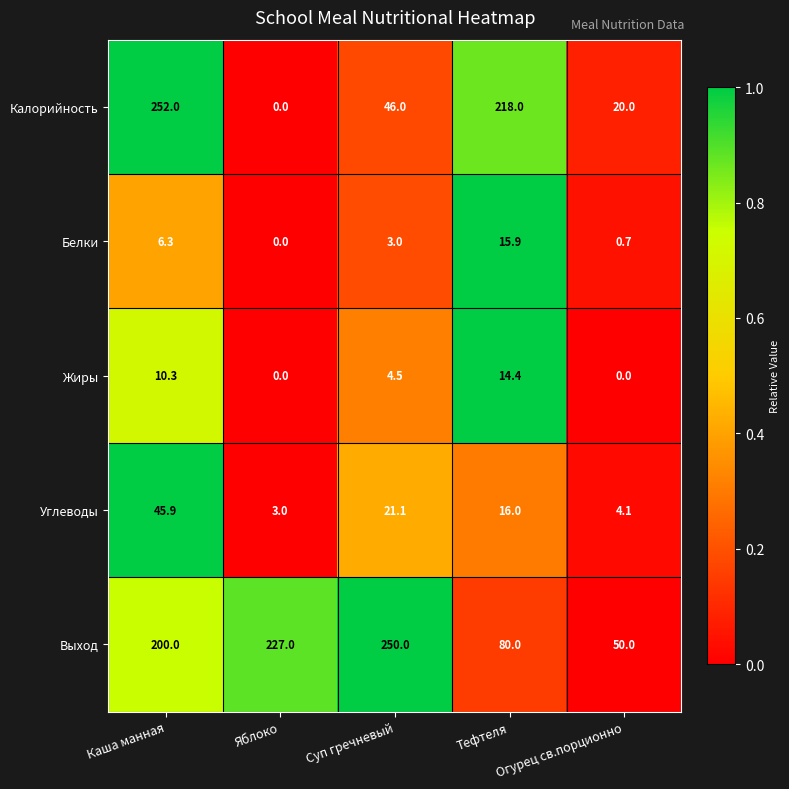

Which series has the largest total across all categories?

Выход